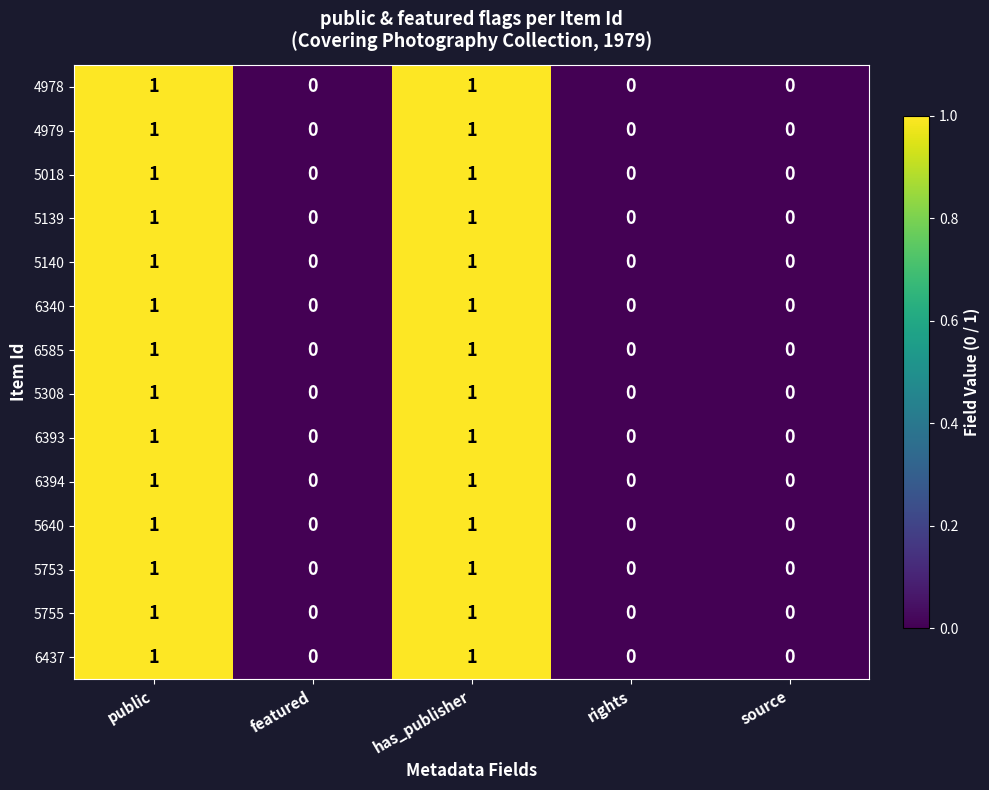

The value of 5753 at featured is 1. True or false?

False